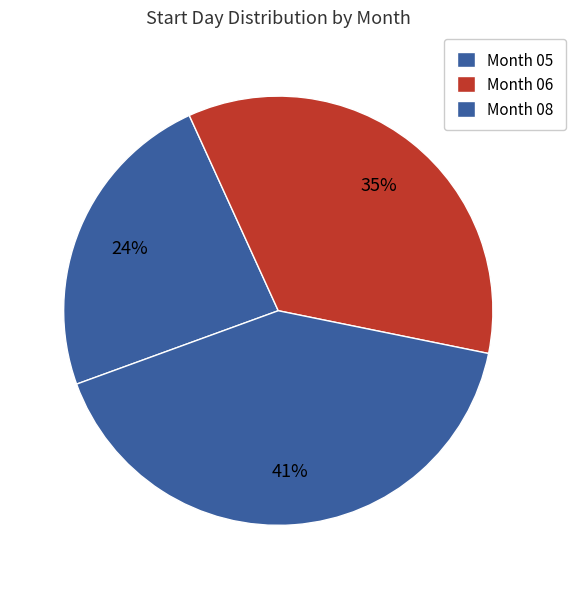

How many segments does this pie chart have?

3